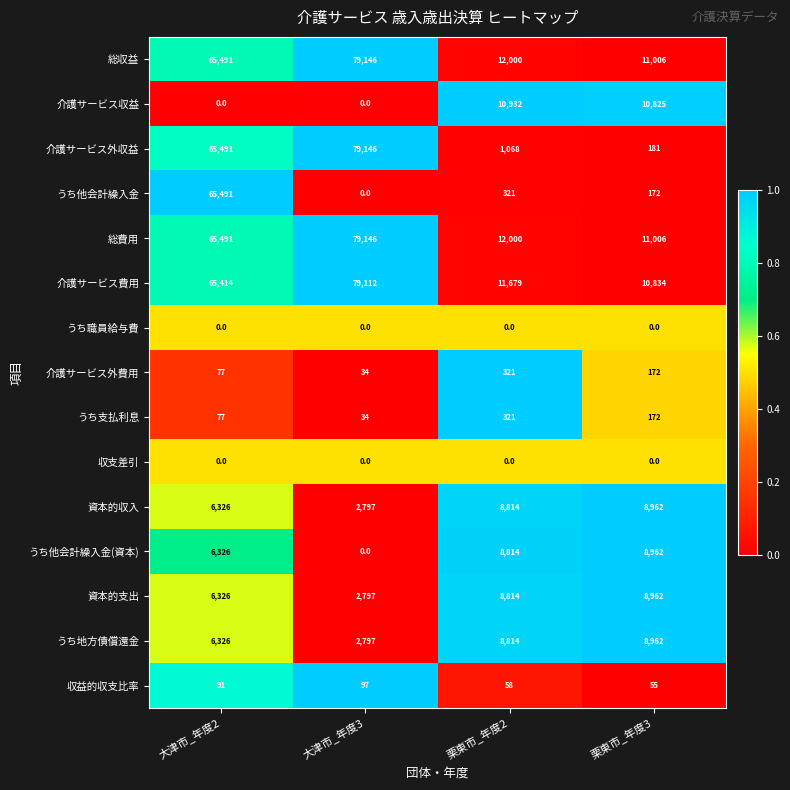

True or false: 介護サービス費用 has a value of 11679 at 栗東市_年度2.

True